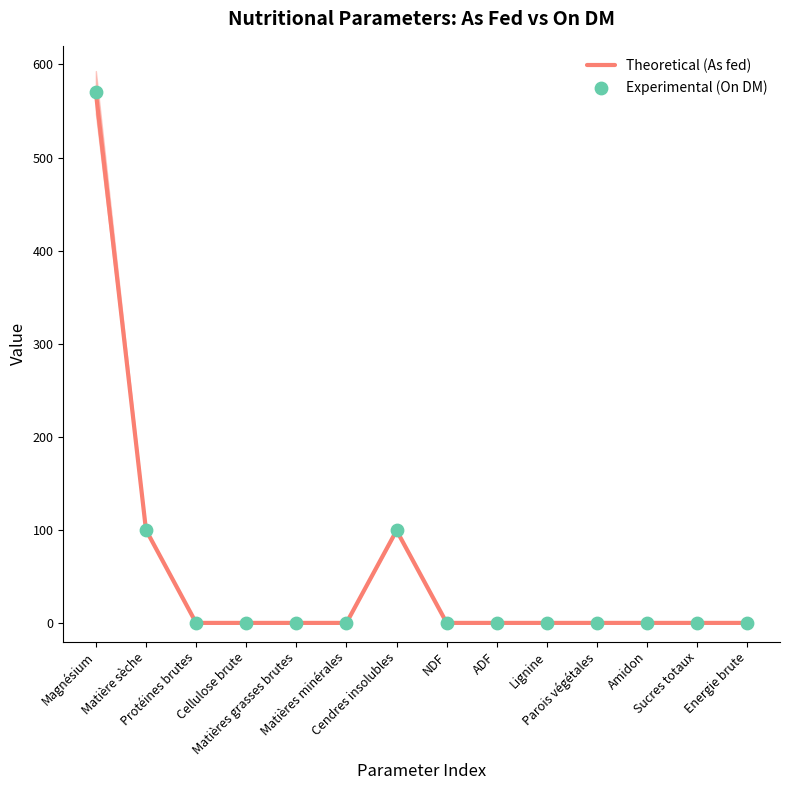

Is the value of Theoretical (As fed) at NDF greater than the value of Experimental (On DM) at Matières minérales?

No